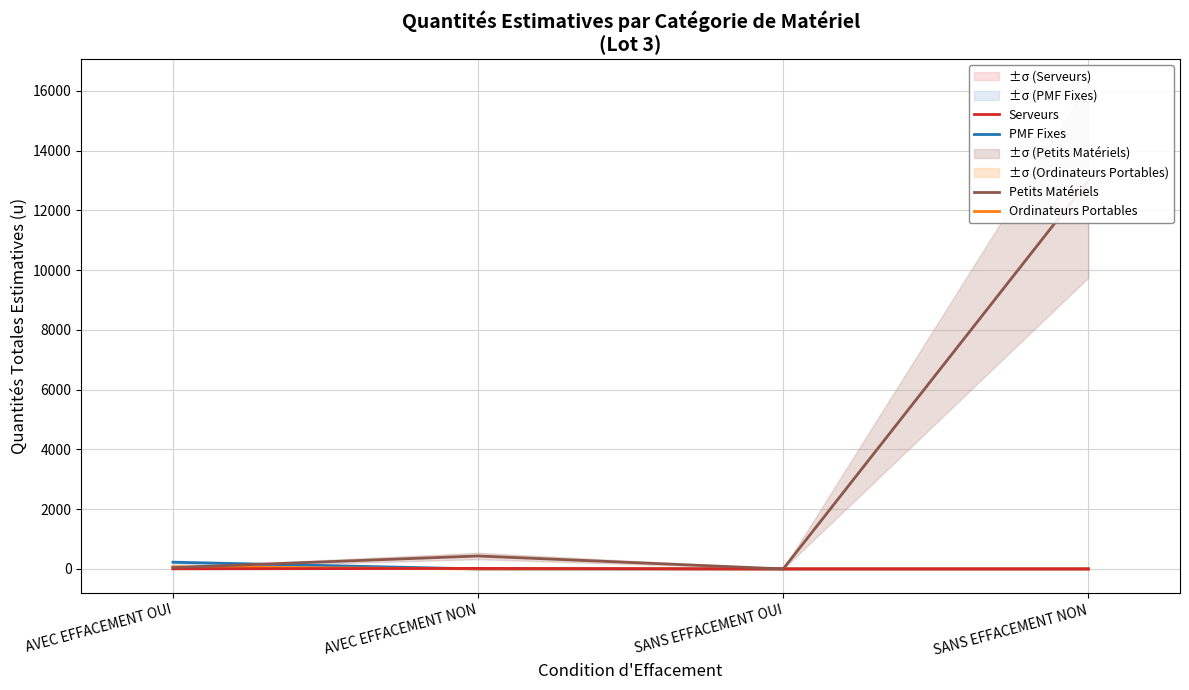

What is the sum of all PMF Fixes values?

227.9